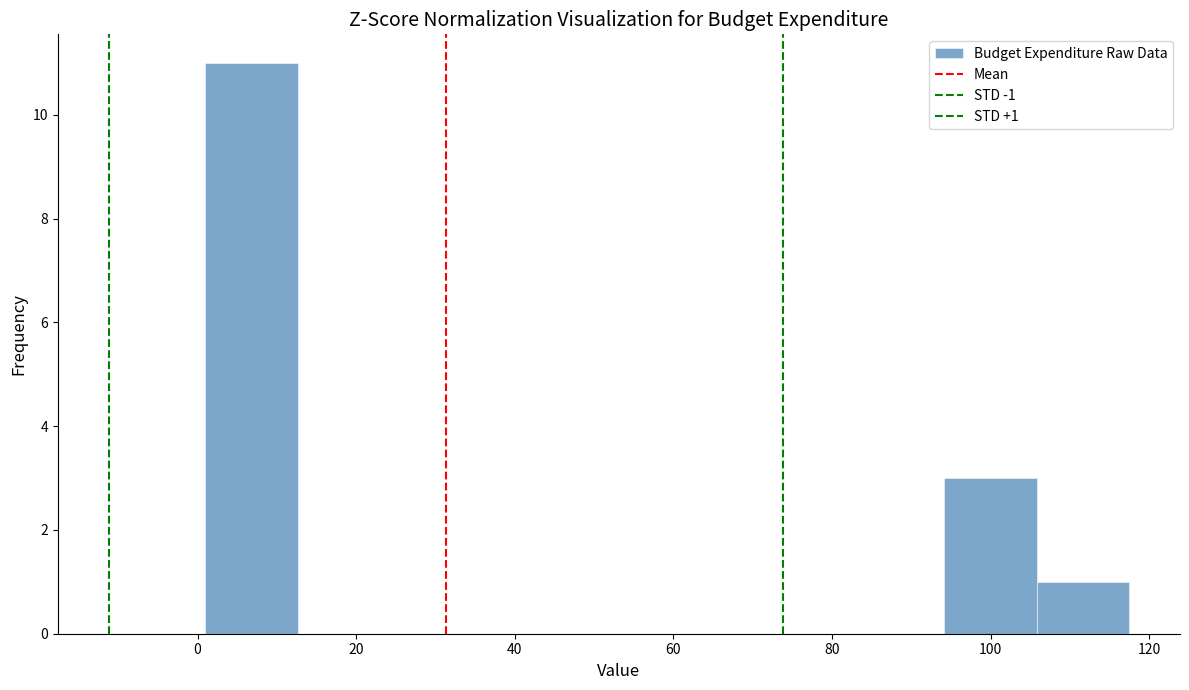

Over which range of the x-axis is the bar tallest?

0 to 12